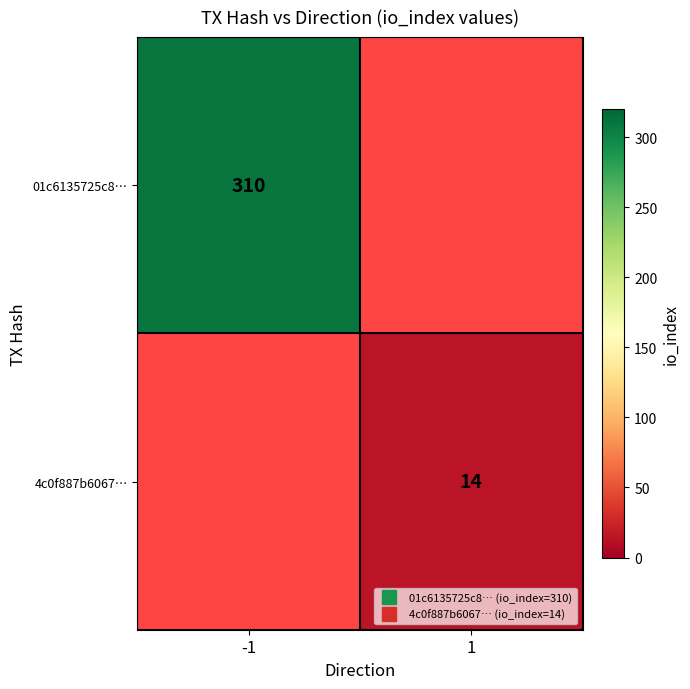

Which has a higher value, 1 or -1?

-1